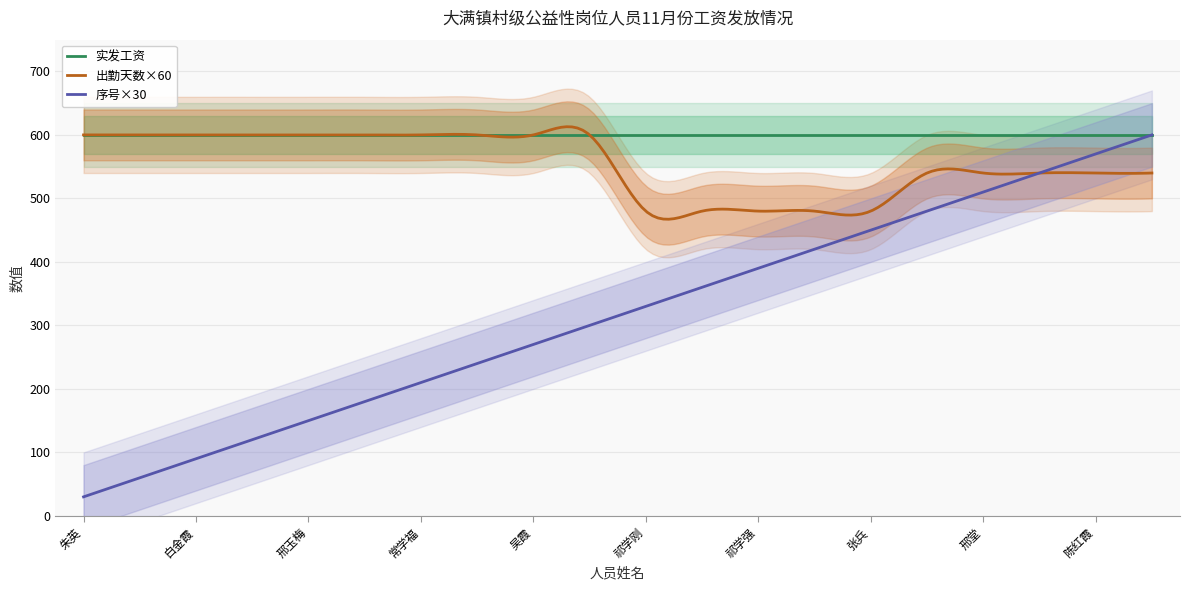

What position from the right is 徐仁虎?

5